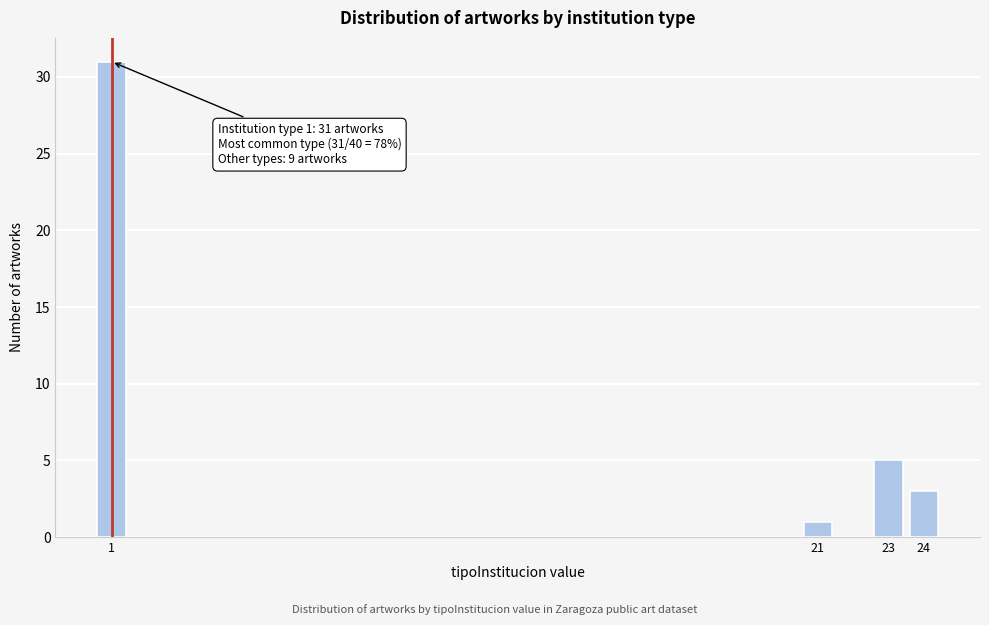

Reading left to right, what are all the values shown in this chart?

31	1	5	3